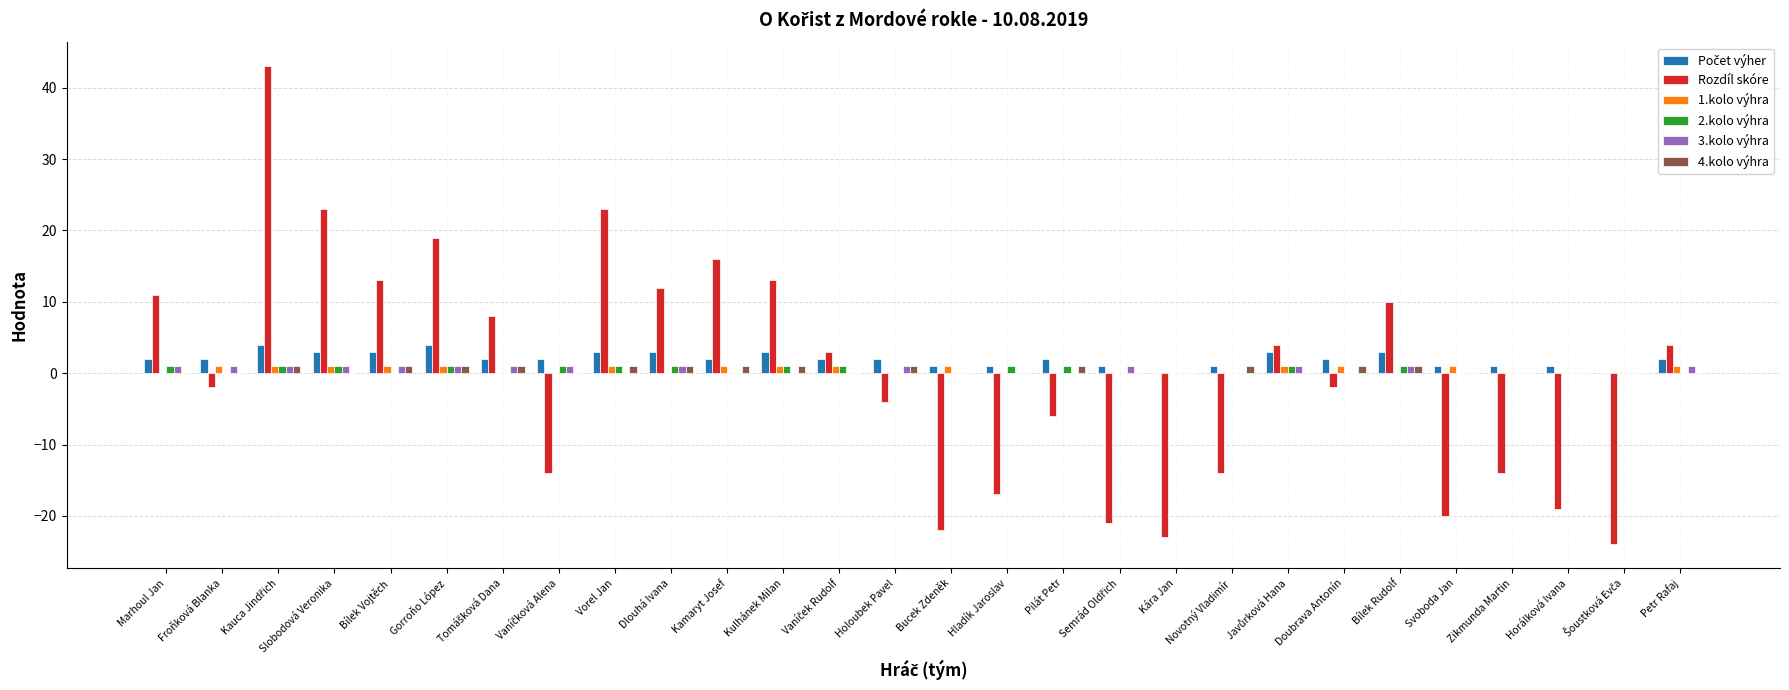

The value of Rozdíl skóre at Horálková Ivana is -19. True or false?

True